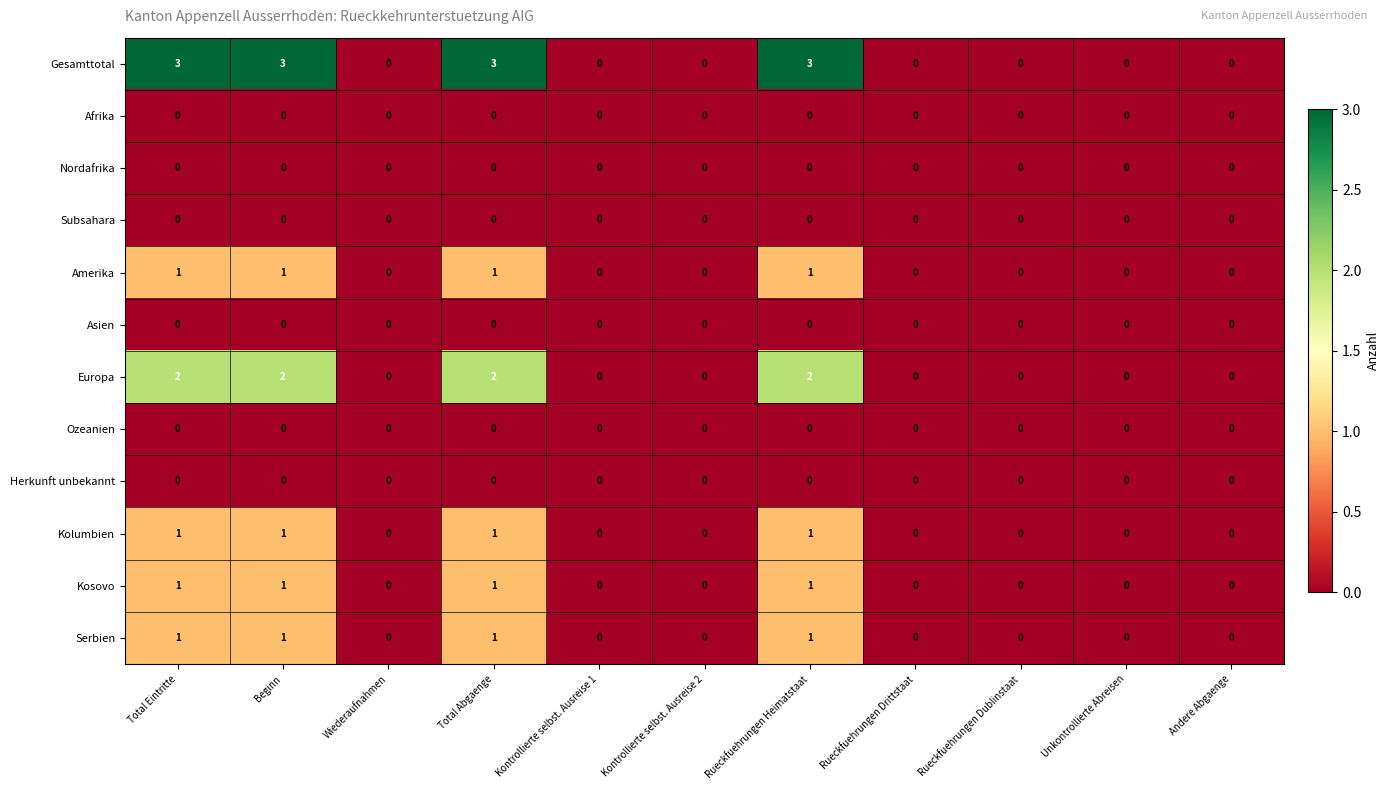

The value of Europa at Rueckfuehrungen Dublinstaat is -1. True or false?

False